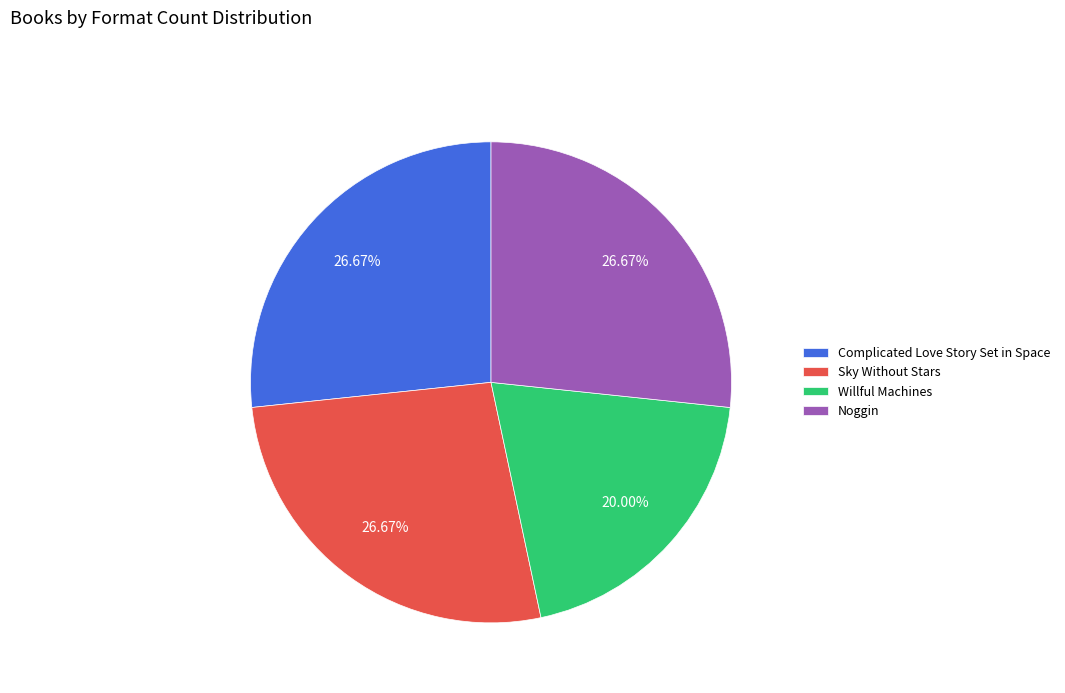

Approximately how many times larger is the value at Complicated Love Story Set in Space compared to Sky Without Stars?

1.0